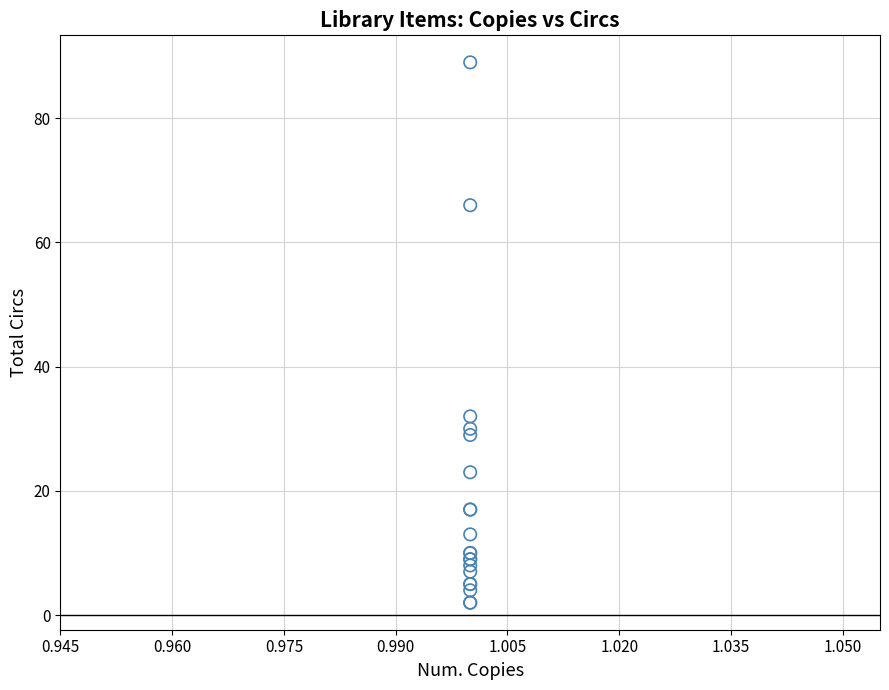

What Y value in the scatter plot is closest to 45?

32